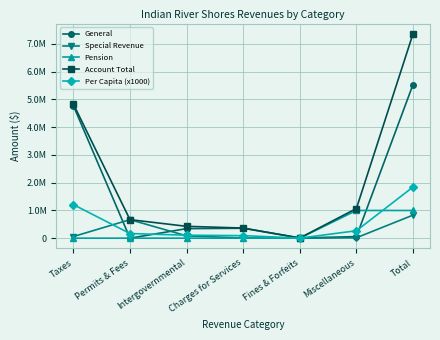

List the series in order of their peak value, lowest first.

Special Revenue, Pension, Per Capita (x1000), General, Account Total